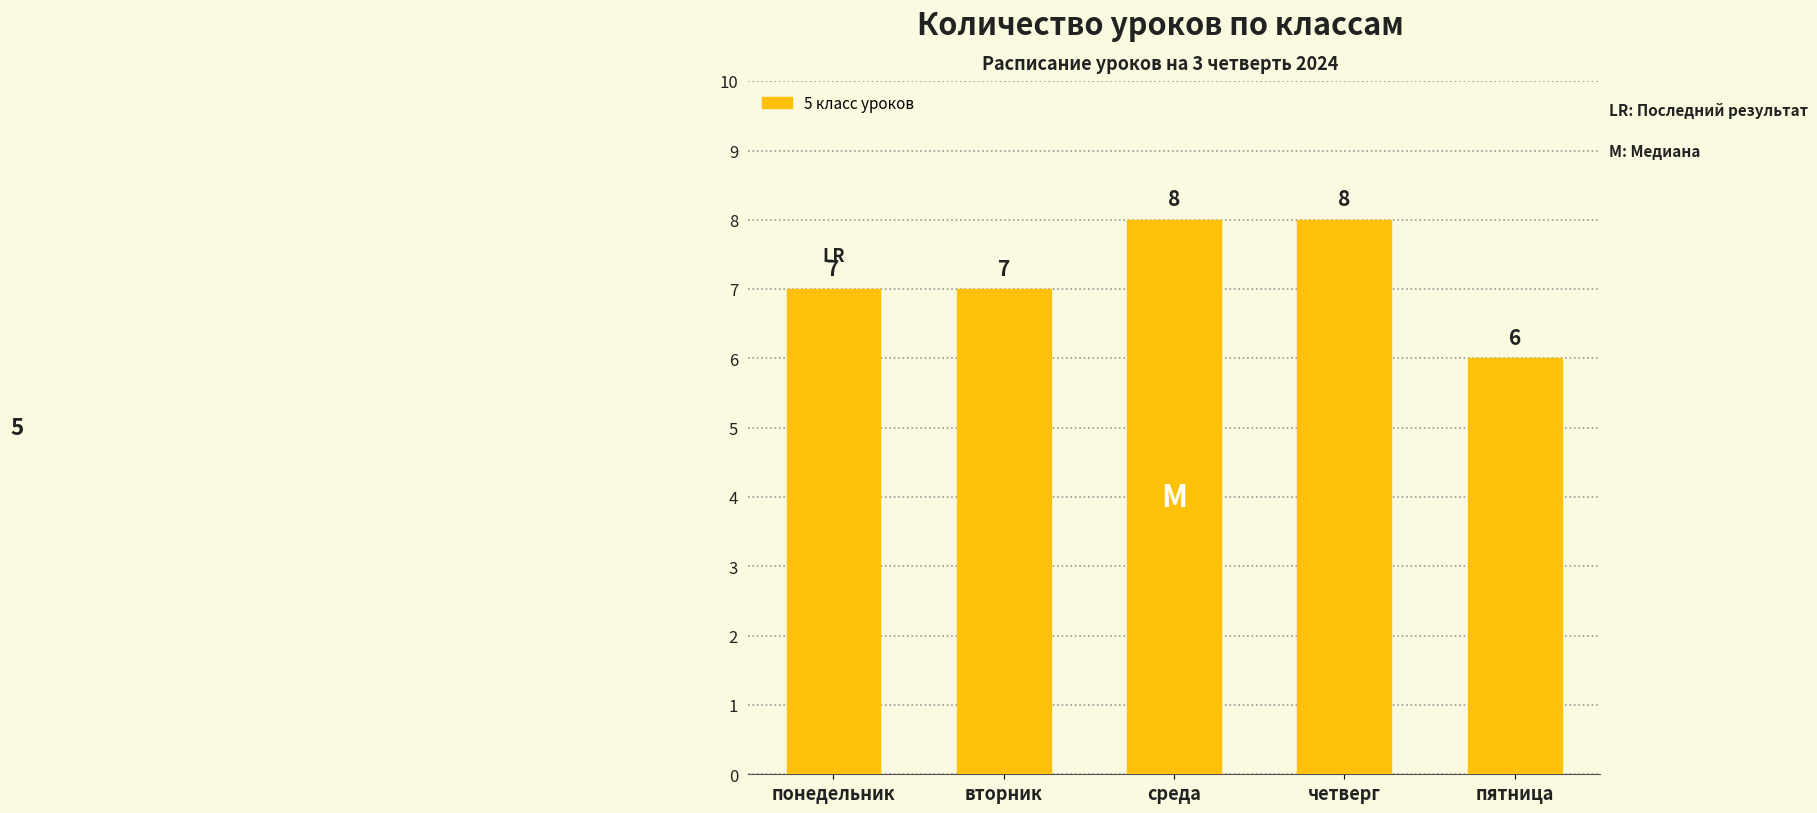

What is the label of the 2nd bar from the right?

четверг